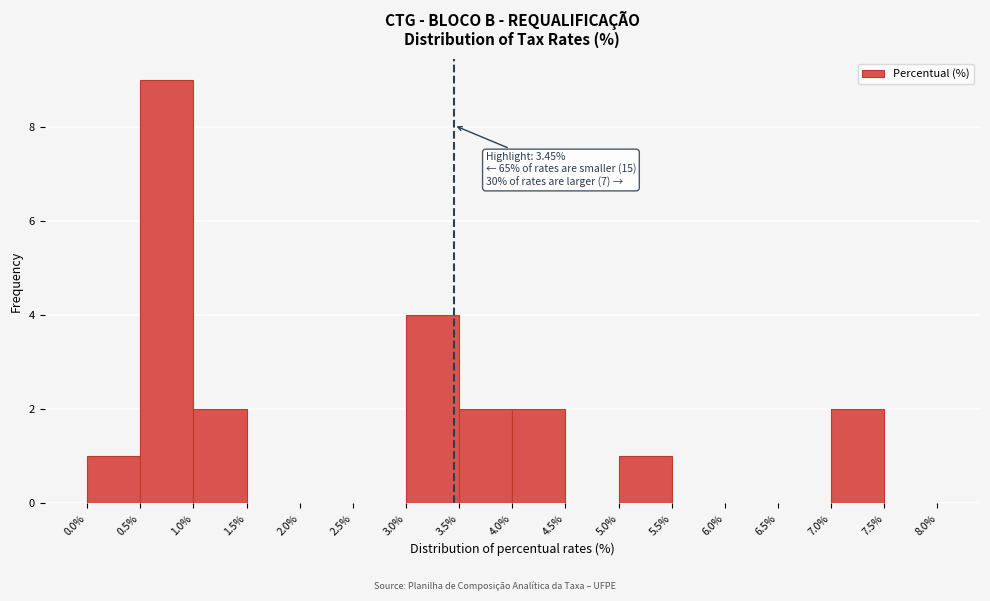

Which range on the x-axis has the tallest bar?

0.5% to 1.0%